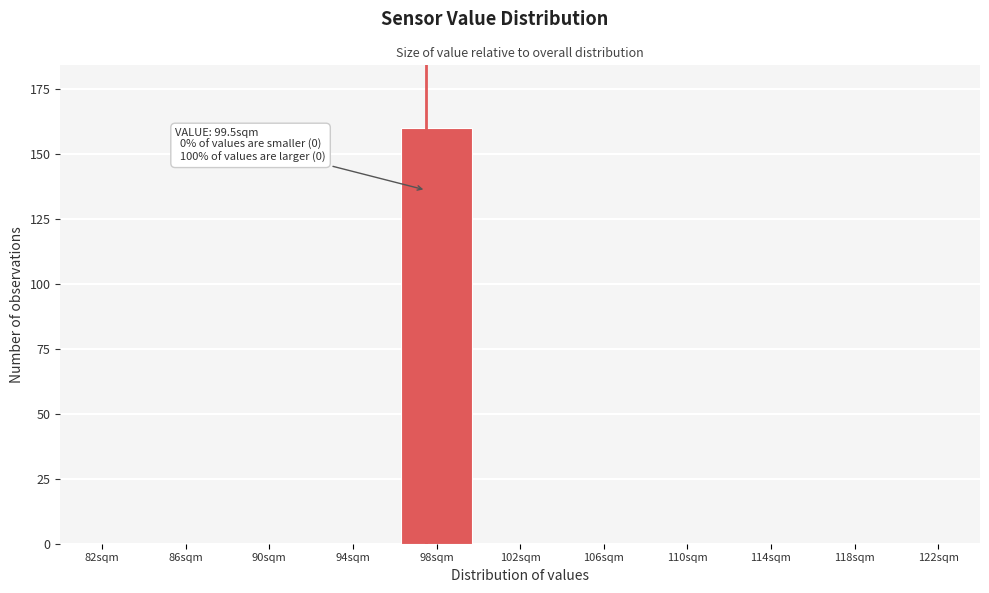

Reading left to right, list all the values displayed in this chart.

82sqm=0	86sqm=0	90sqm=0	94sqm=0	98sqm=160	102sqm=0	106sqm=0	110sqm=0	114sqm=0	118sqm=0	122sqm=0